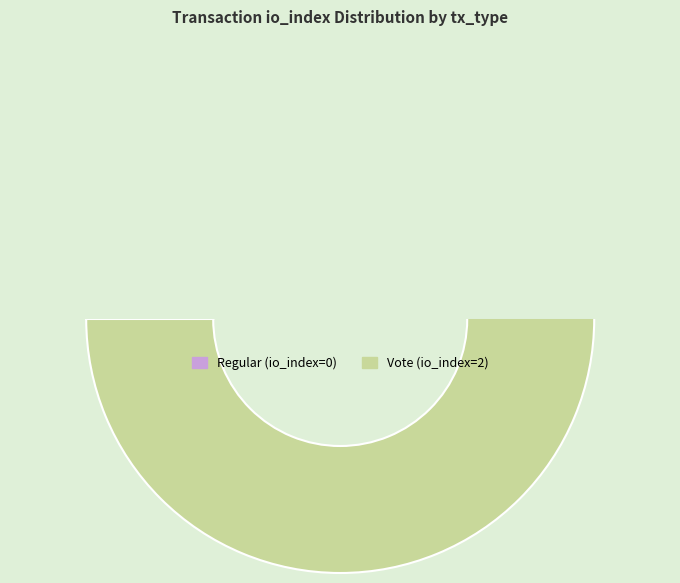

What percentage do Regular (io_index=0) and Vote (io_index=2) together represent?

100.0%